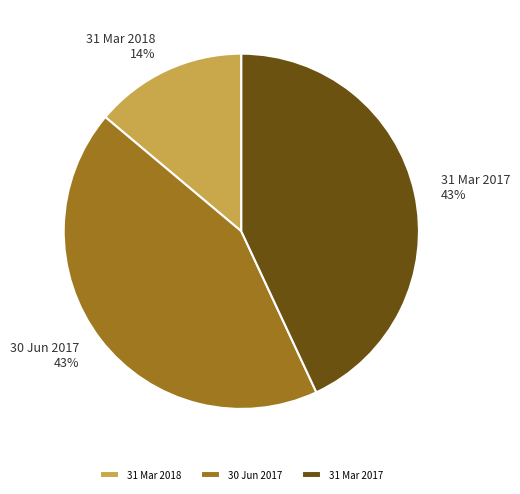

To the nearest percent, what is the average slice percentage?

33%